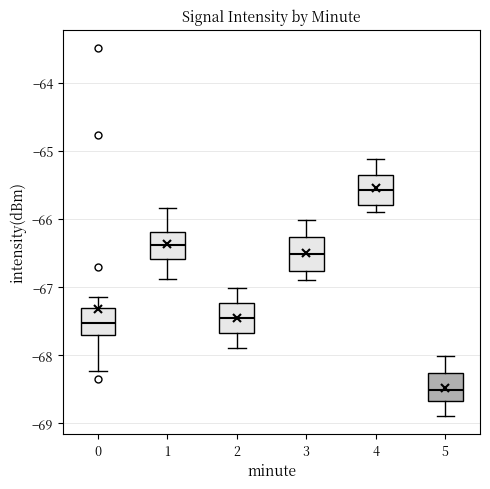

Reading left to right, transcribe this box plot: for each box, give where its median line is, the range the box spans, and where its two whiskers end, as read against the y-axis. The values are not printed on the chart, so give them approximately, as read against the axis.

0: median -67.5, box -67.7 to -67.3, whiskers -68.2 to -67.1
1: median -66.4, box -66.6 to -66.2, whiskers -66.9 to -65.8
2: median -67.5, box -67.7 to -67.2, whiskers -67.9 to -67.0
3: median -66.5, box -66.8 to -66.3, whiskers -66.9 to -66.0
4: median -65.6, box -65.8 to -65.3, whiskers -65.9 to -65.1
5: median -68.5, box -68.7 to -68.3, whiskers -68.9 to -68.0